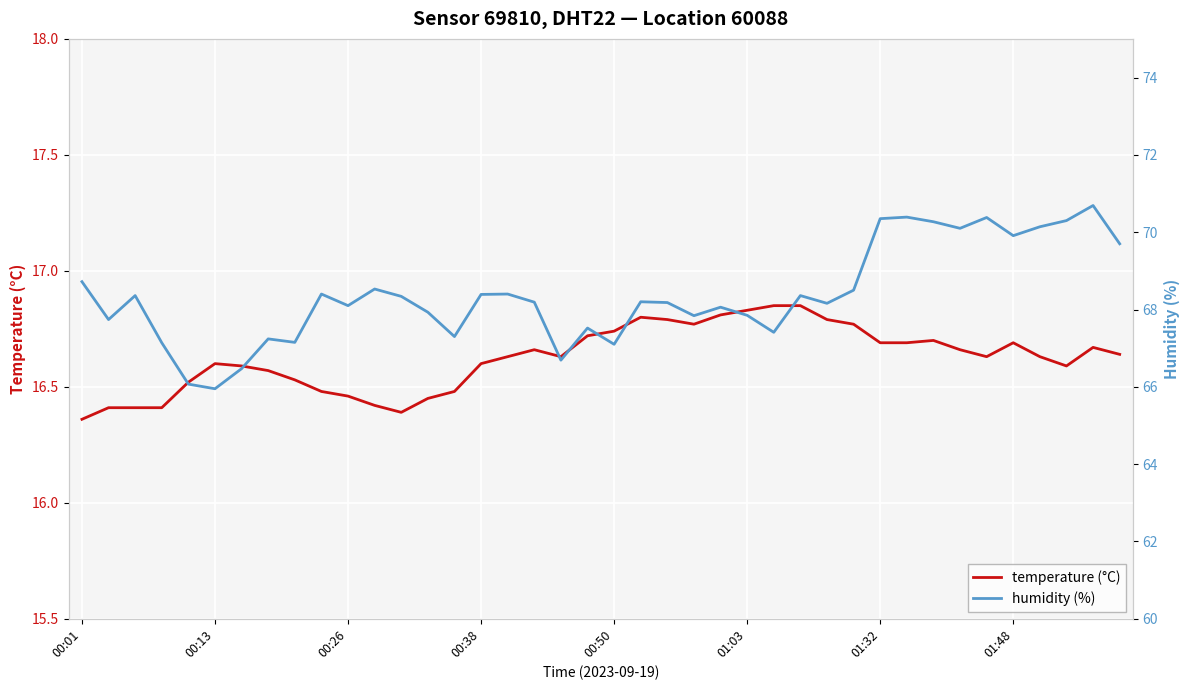

What is the difference between the humidity (%) values at 21 and 16?

0.2